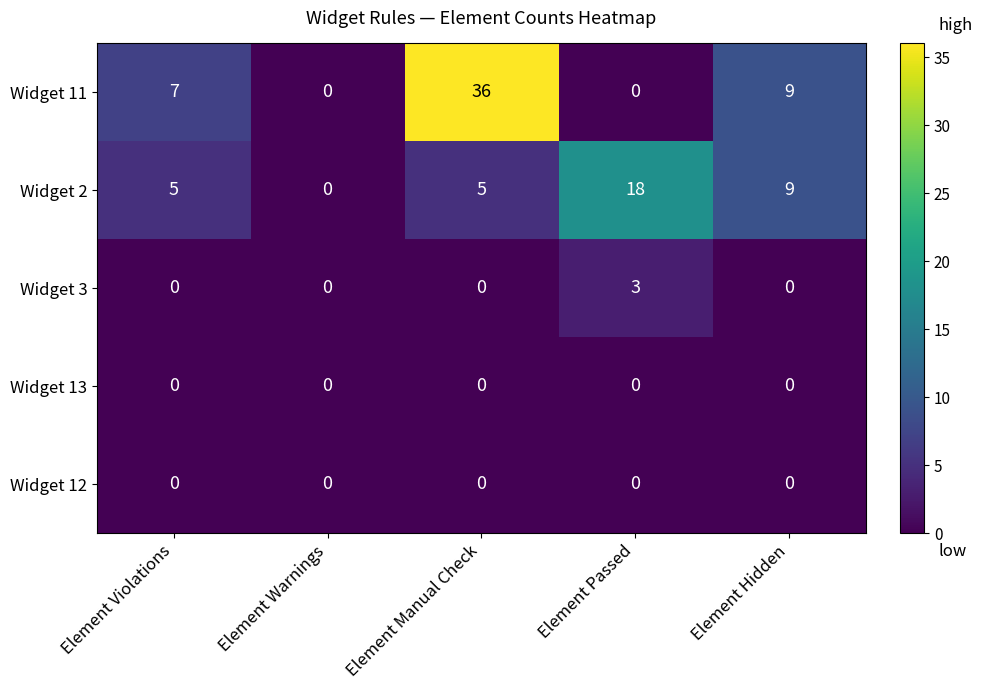

At which category is the sum across all series the highest?

Element Manual Check